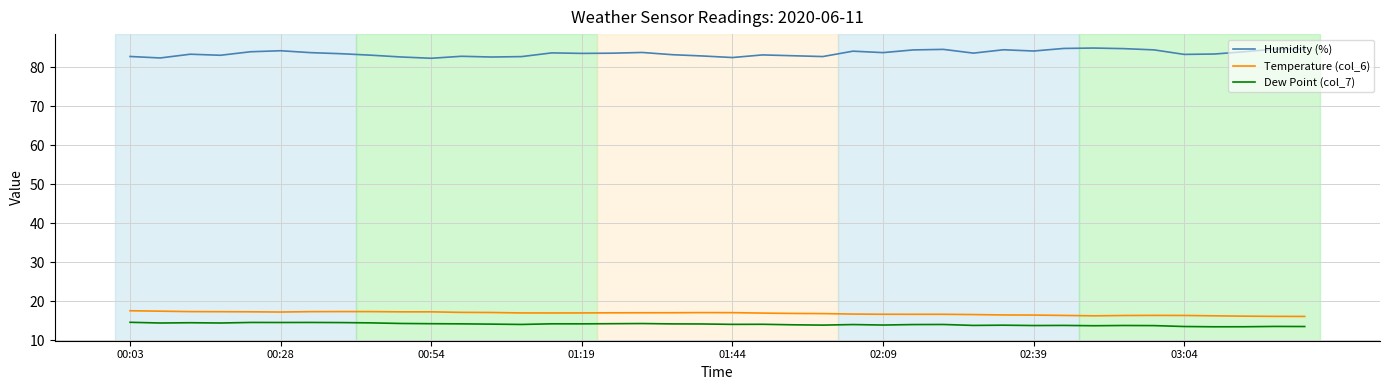

Which series has the largest total across all categories?

Humidity (%)